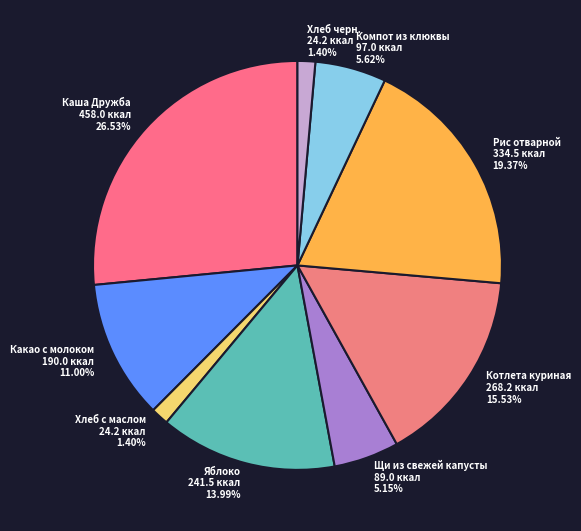

To the nearest percent, what is the combined percentage of Каша Дружба and Котлета куриная?

42%